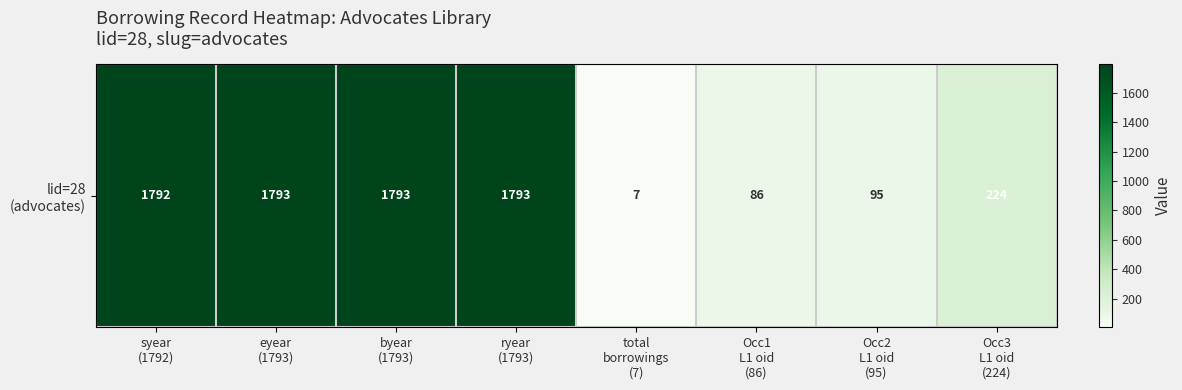

What is the sum of all values?

7583